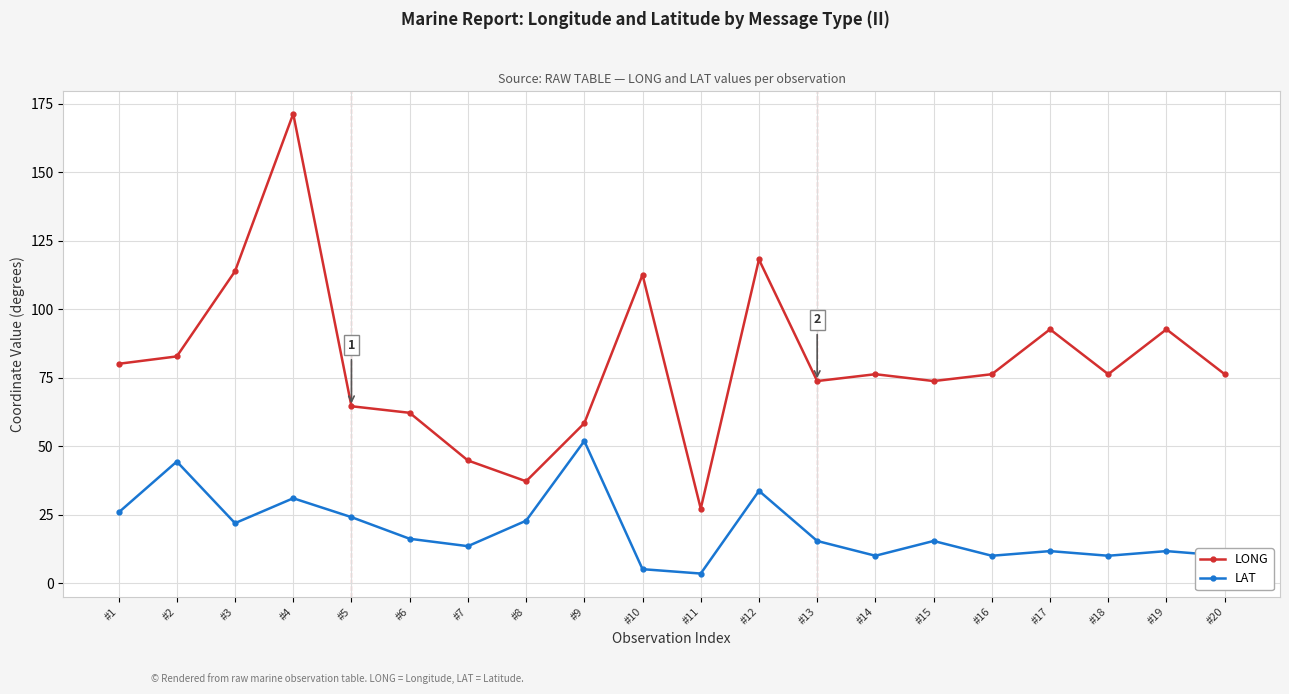

Which series has the largest total across all categories?

LONG